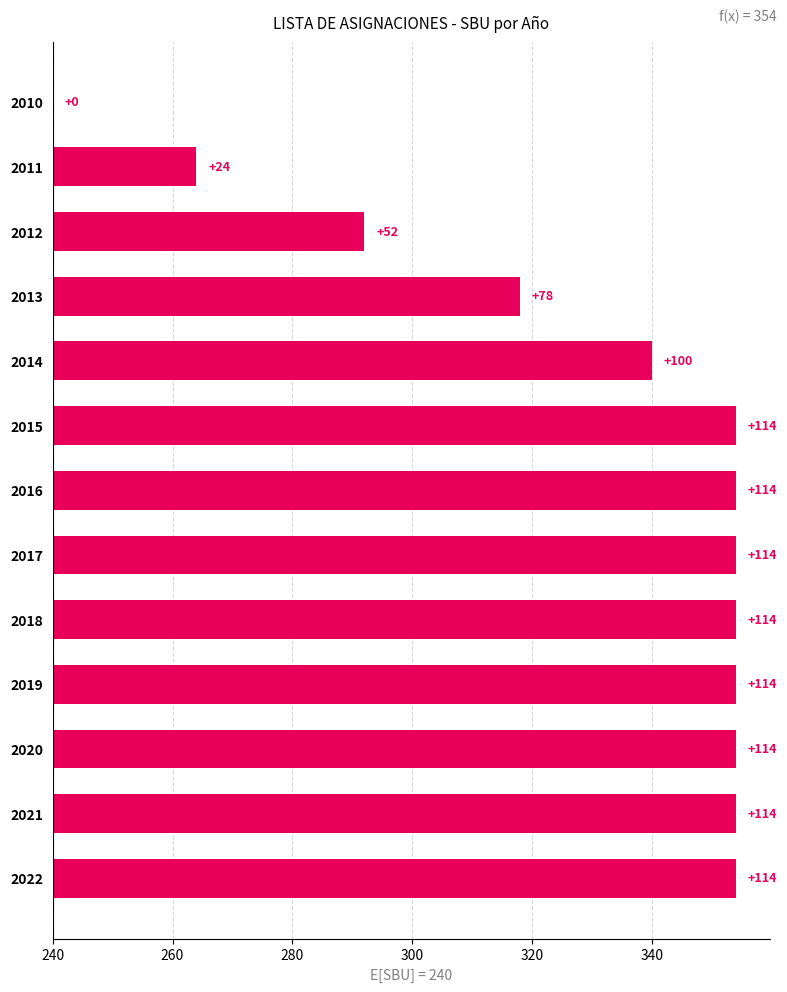

Are the bars horizontal?

Yes